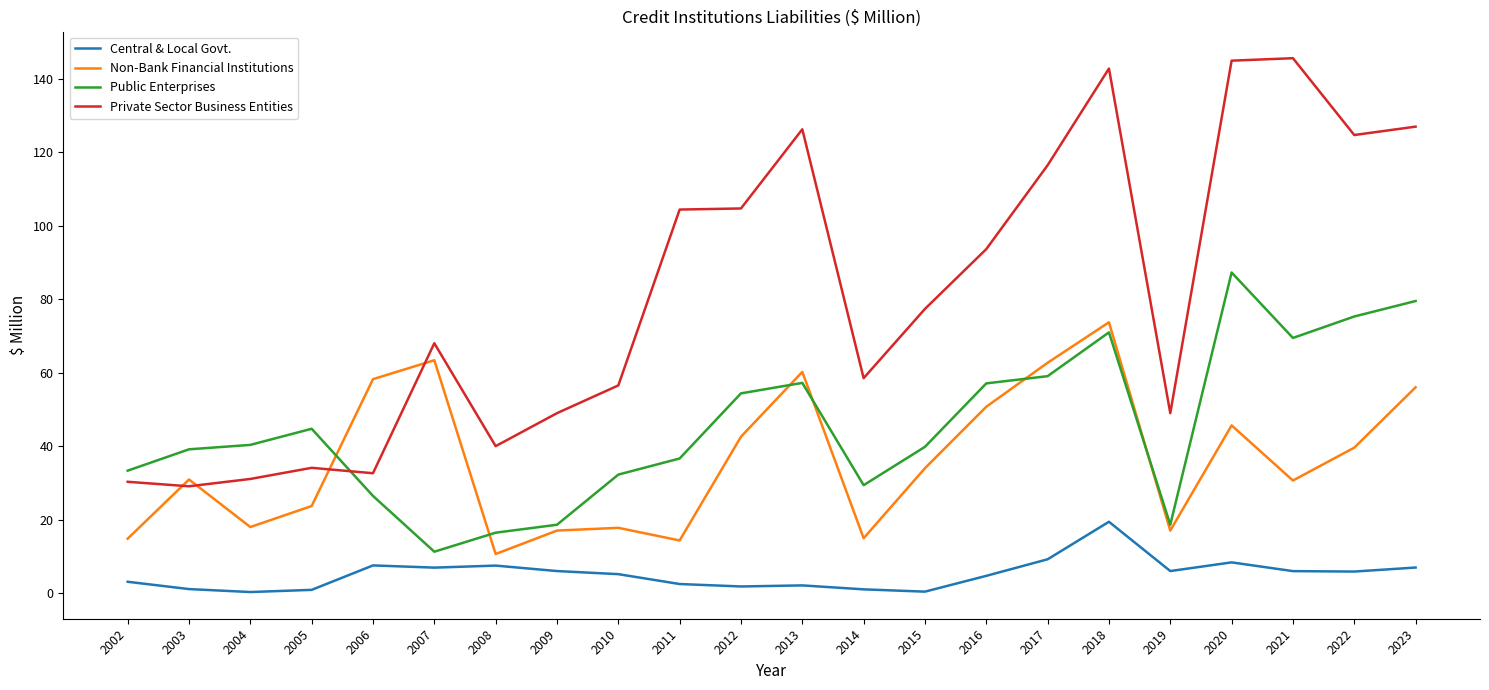

True or false: Public Enterprises has a value of 50.2 at 2002.

False